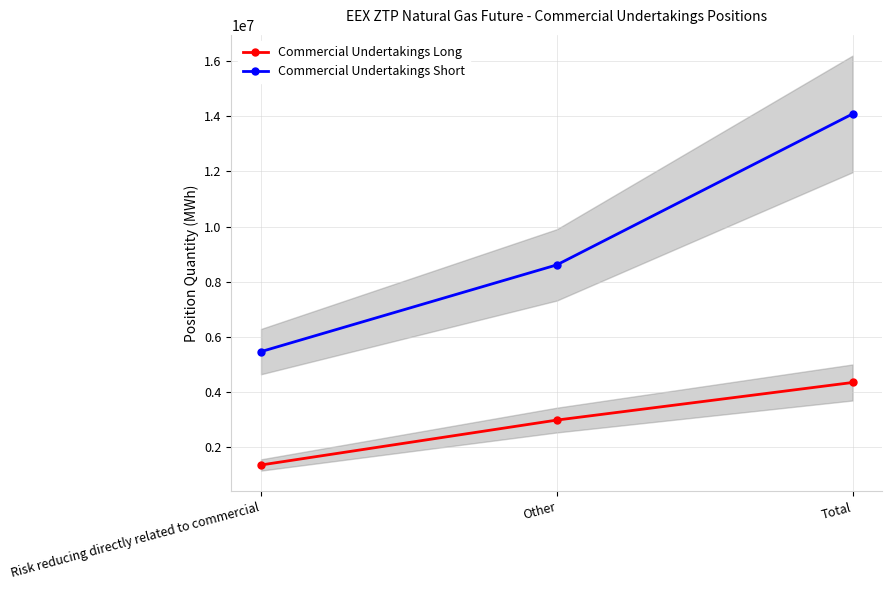

What is the minimum value for Commercial Undertakings Long?

1362170